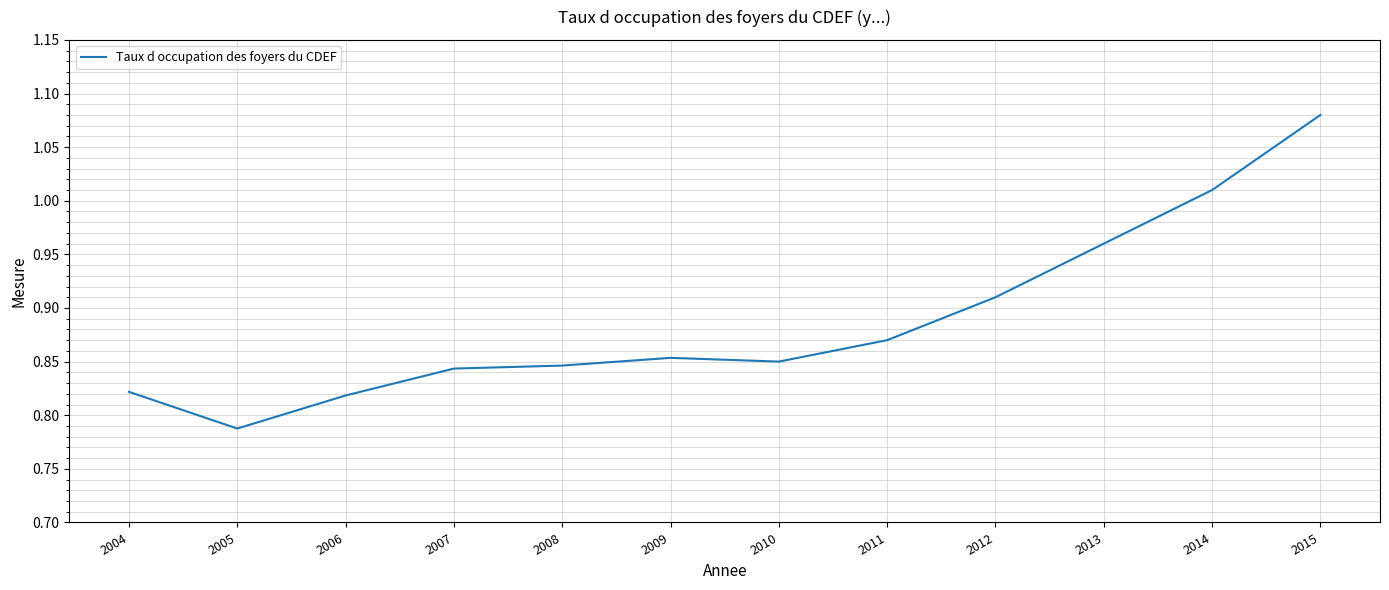

At which label is the value closest to 0?

2005